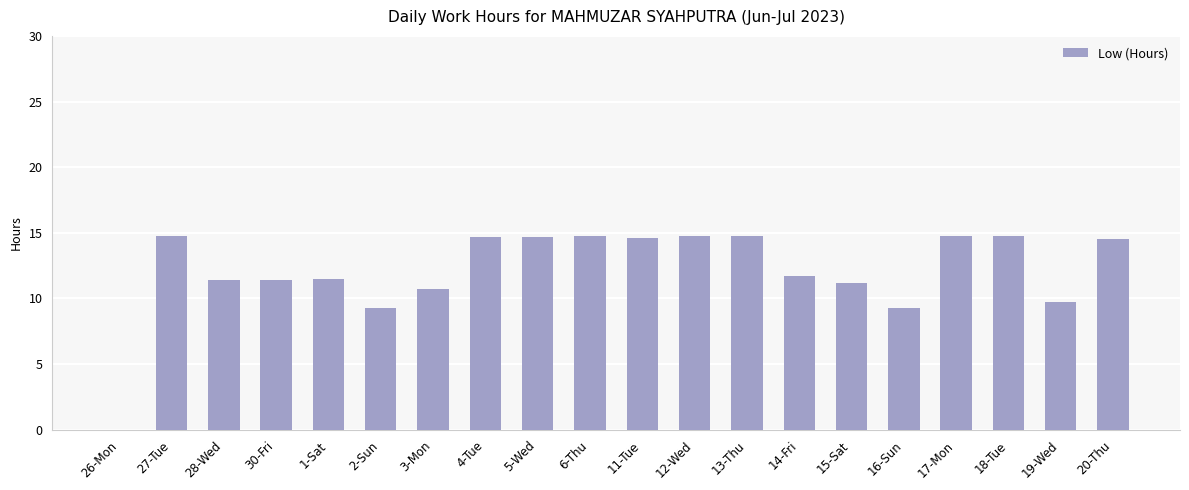

What is the sum of all values?

243.0